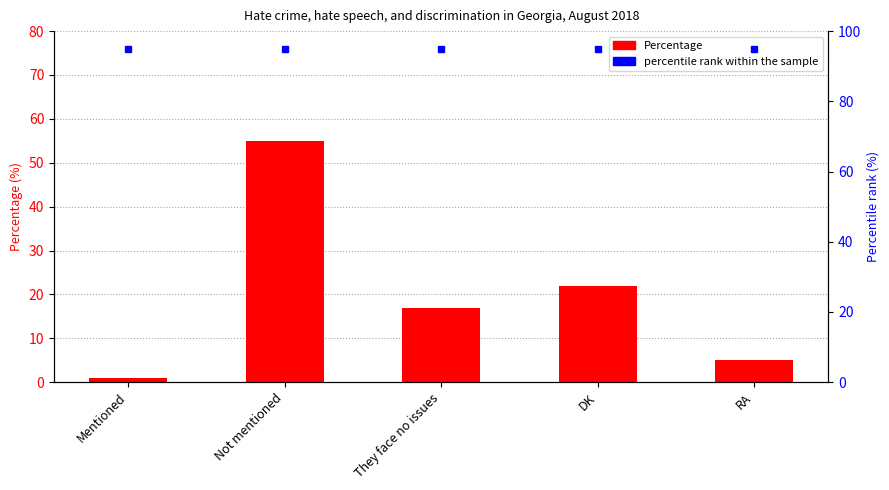

Rank the categories by value from highest to lowest.

Not mentioned, DK, They face no issues, RA, Mentioned